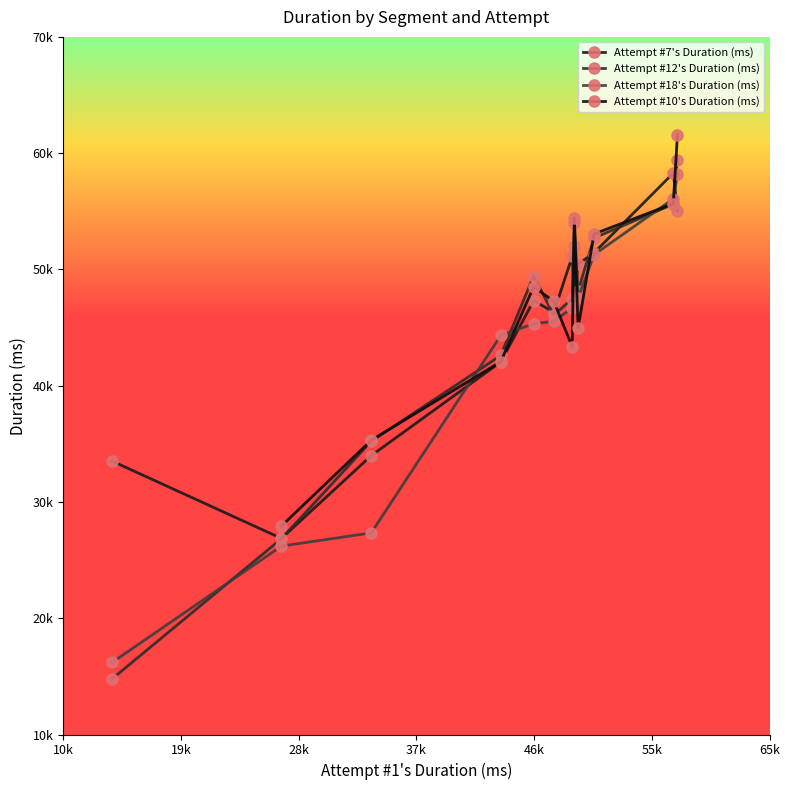

Approximately how many times larger is the value at 10 compared to 6?

0.8